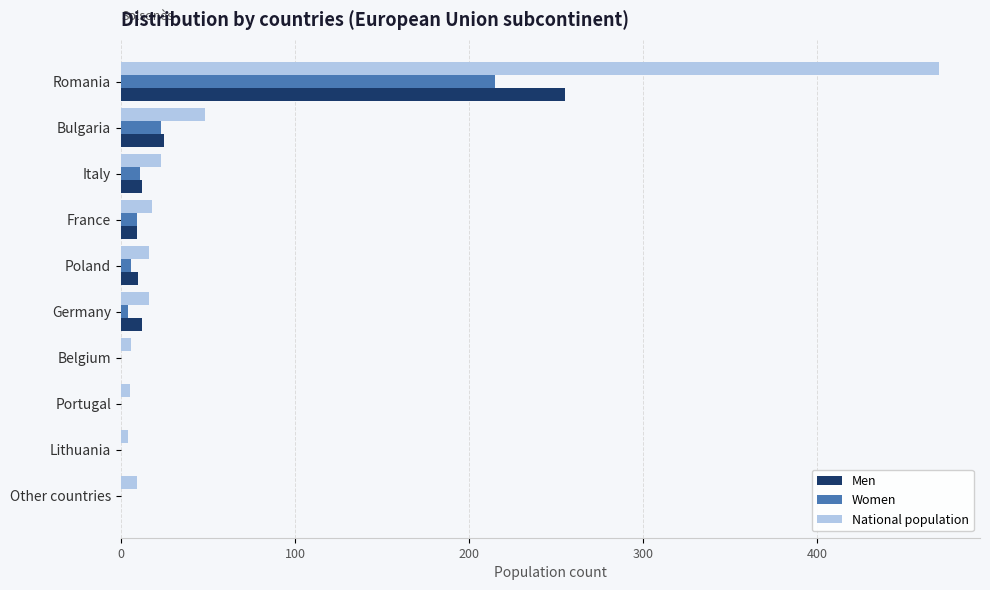

Which series has the largest total across all categories?

National population